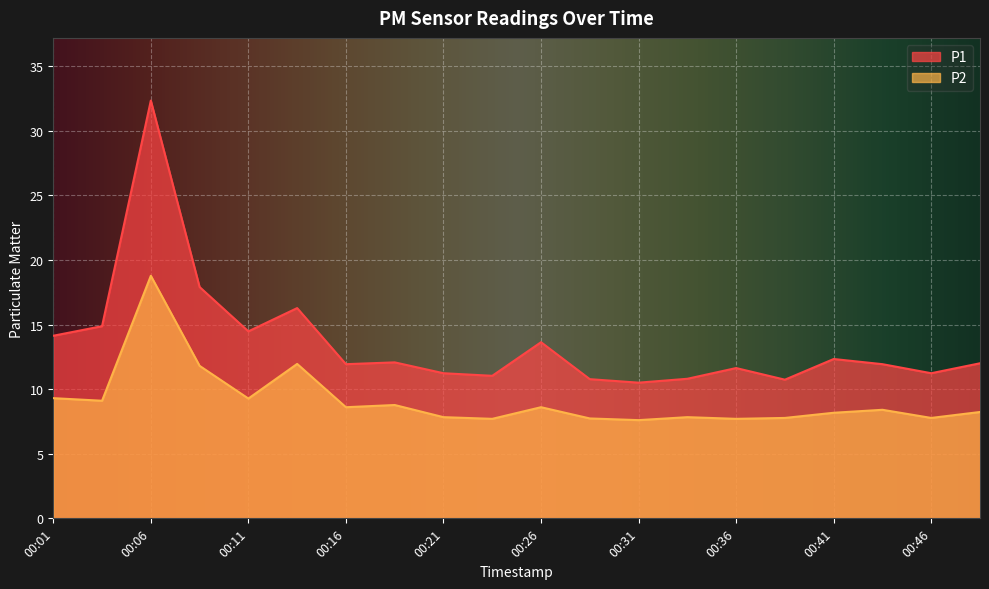

Count the number of categories in the chart.

20